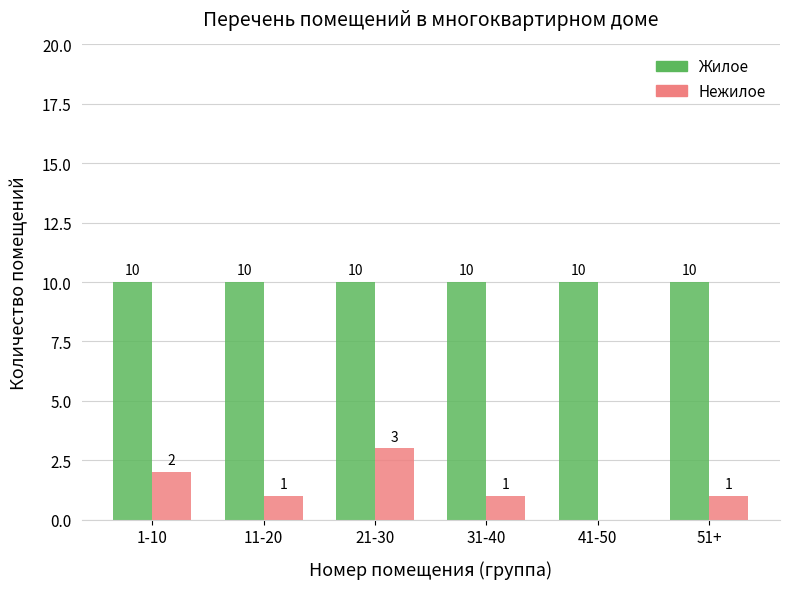

True or false: Нежилое has a value of 1 at 11-20.

True